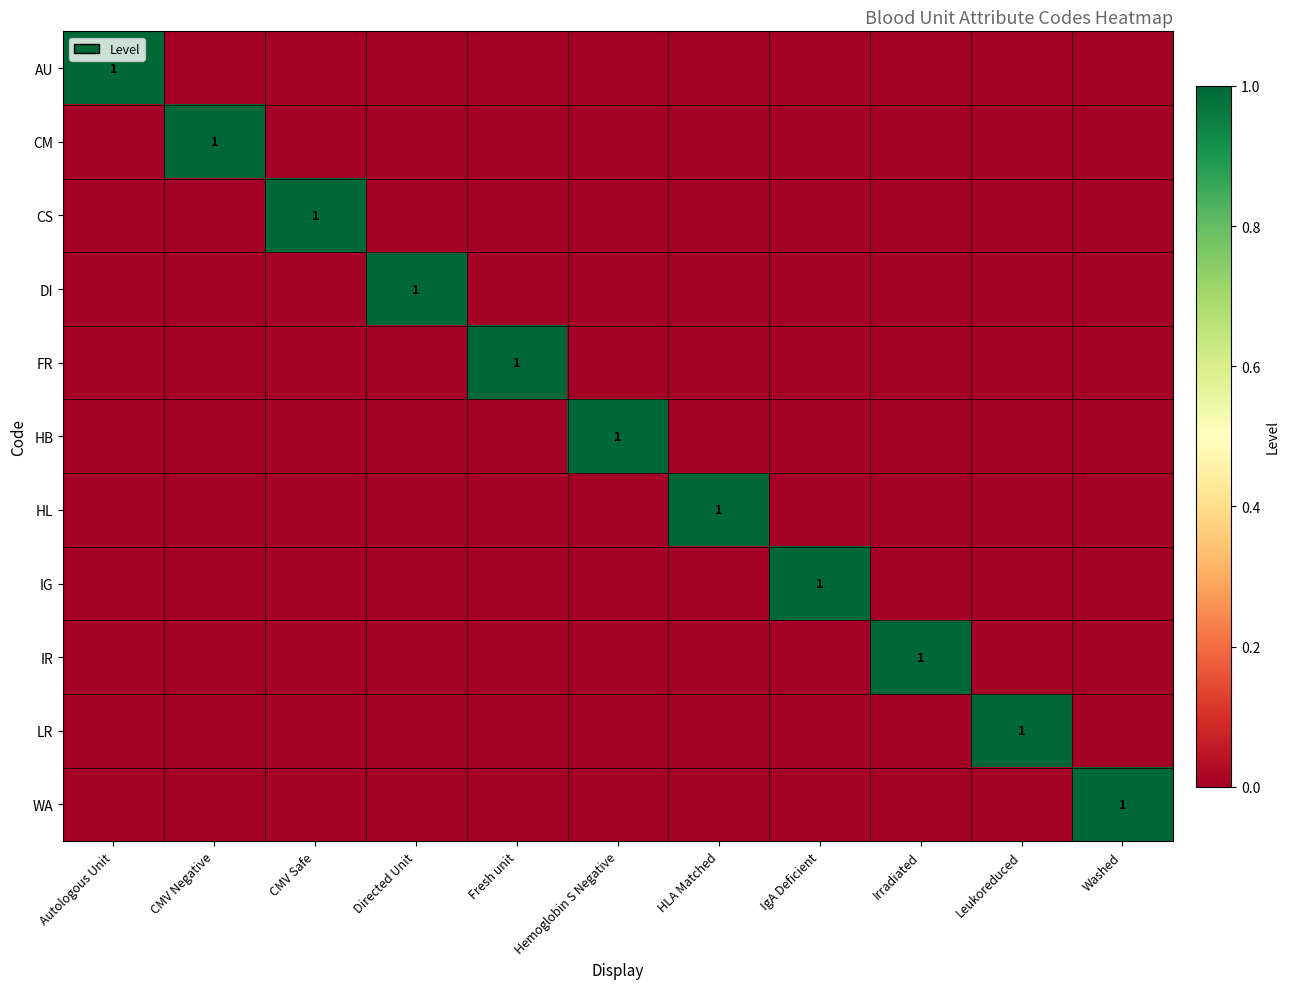

The IR series shows 1 at Irradiated. True or false?

True